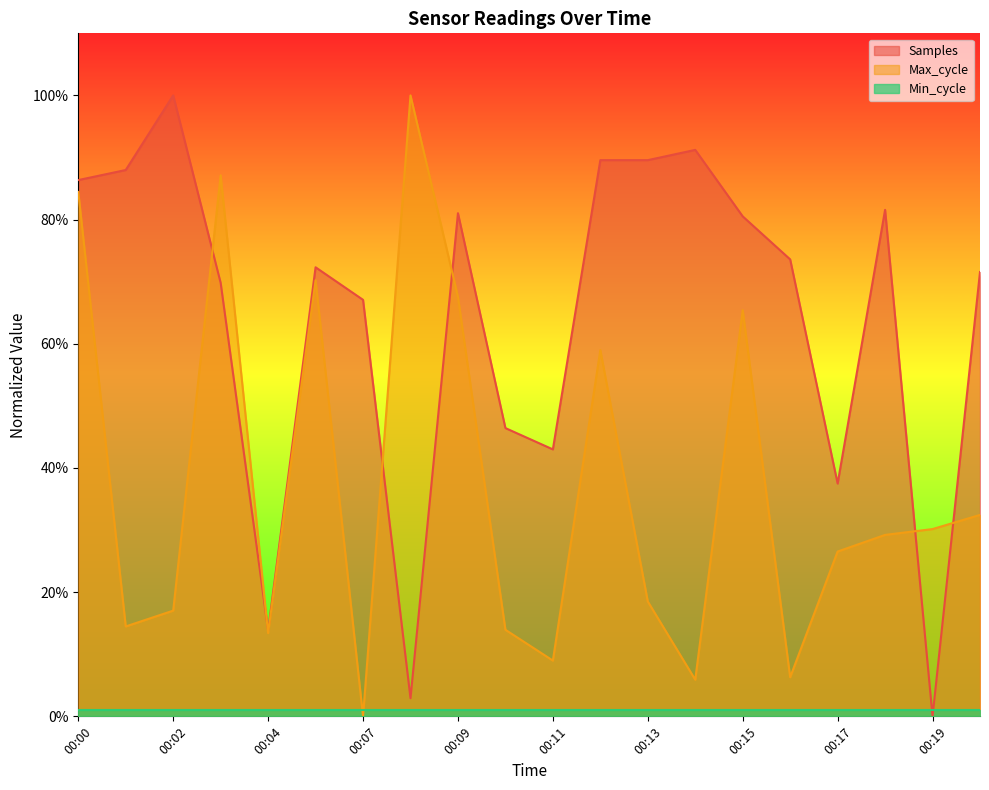

How many values in the Samples series exceed 0?

19